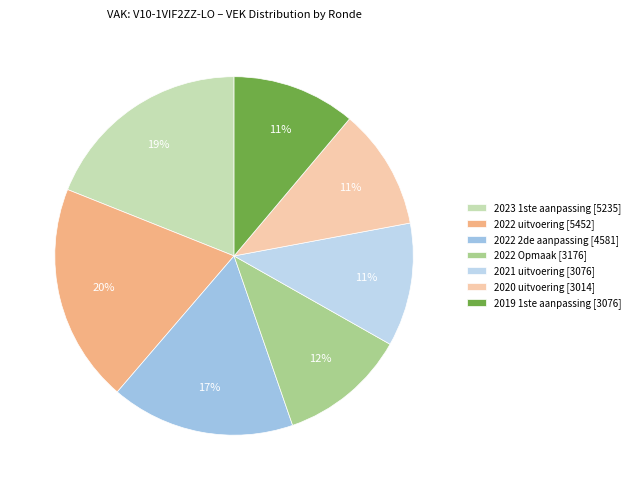

What is the change in value from 2022 2de aanpassing to 2020 uitvoering?

-1567